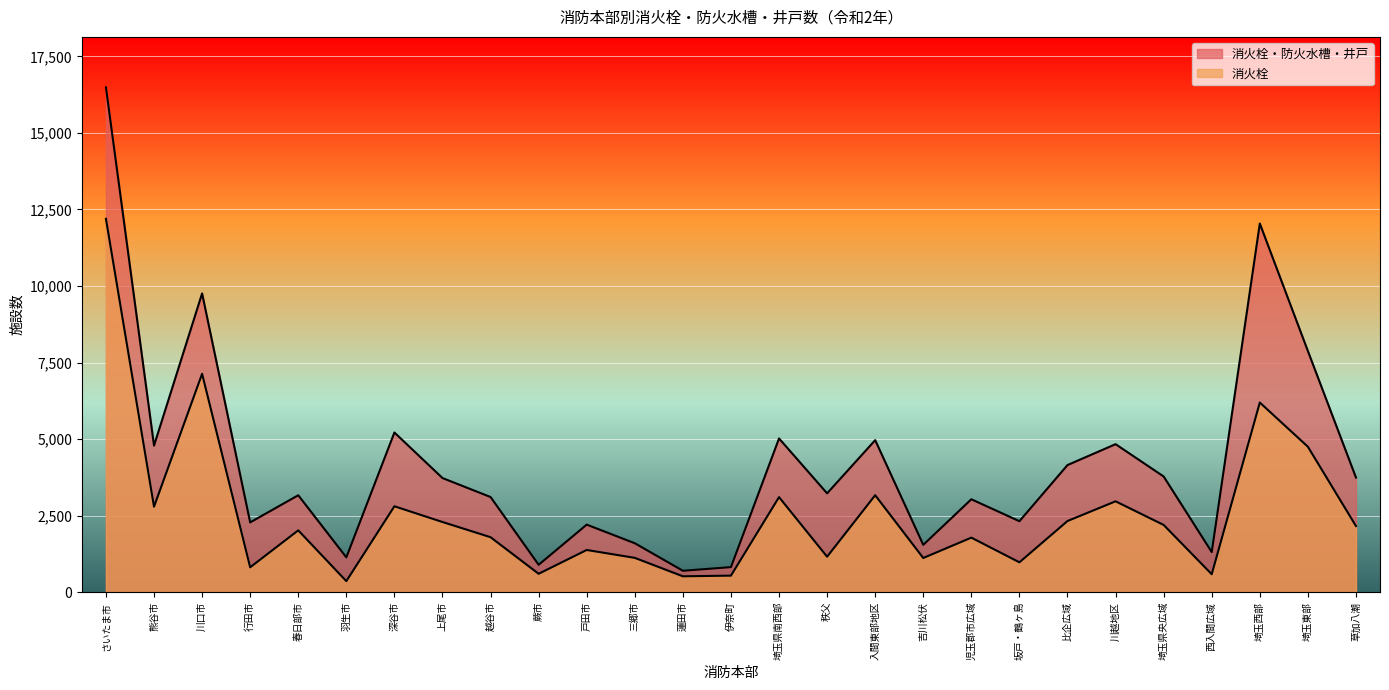

At which category does the chart reach its minimum across all series?

羽生市